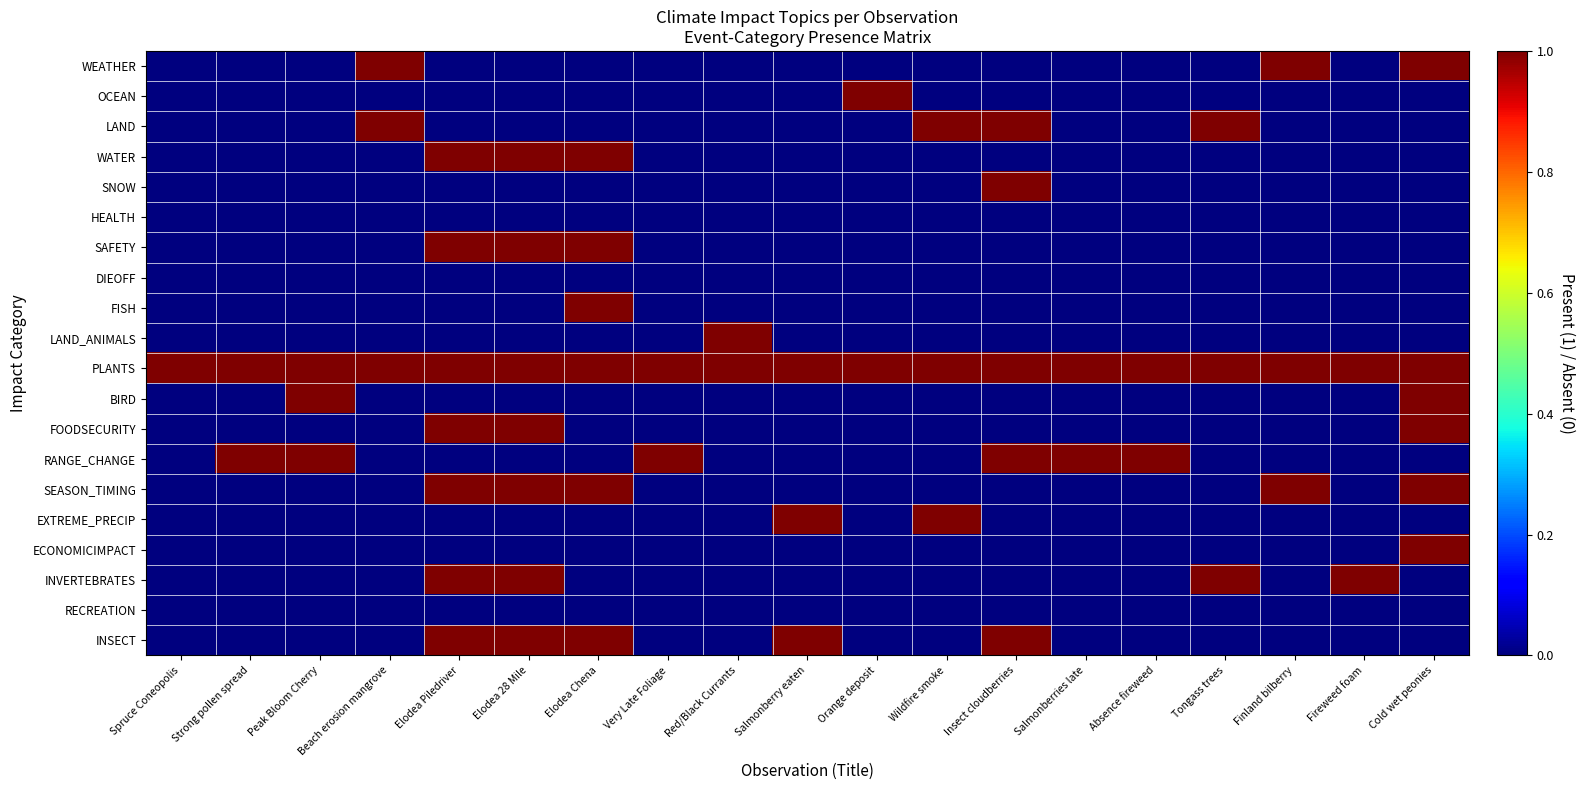

At how many categories does at least one series exceed 0?

19